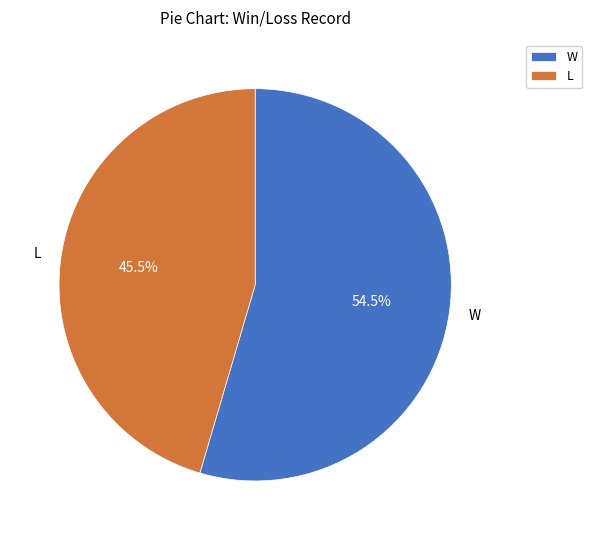

Does L account for over 50% of the chart?

No